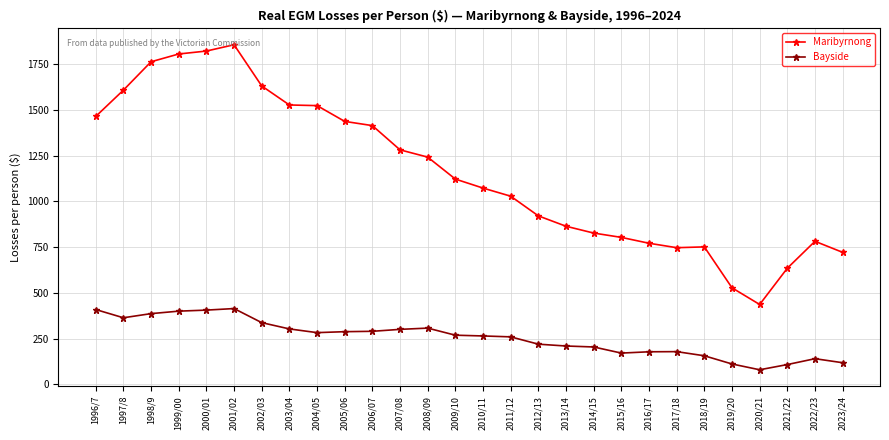

The value of Bayside at 2016/17 is 178.5. True or false?

True